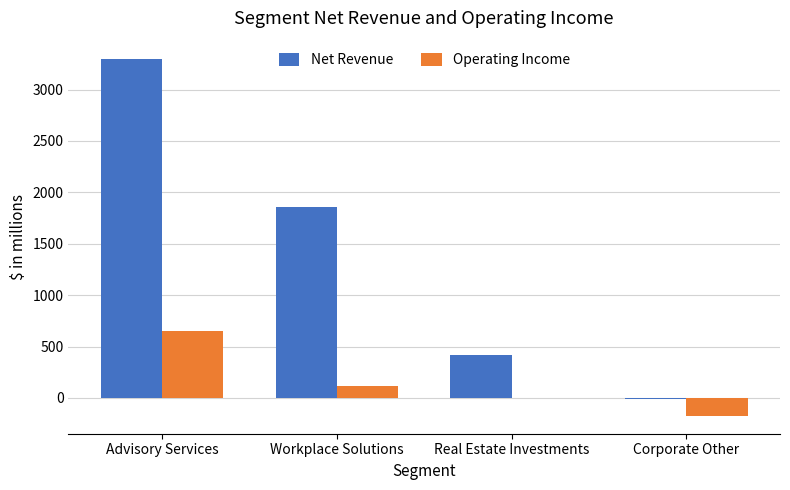

Is the value of Net Revenue at Workplace Solutions greater than the value of Operating Income at Advisory Services?

Yes